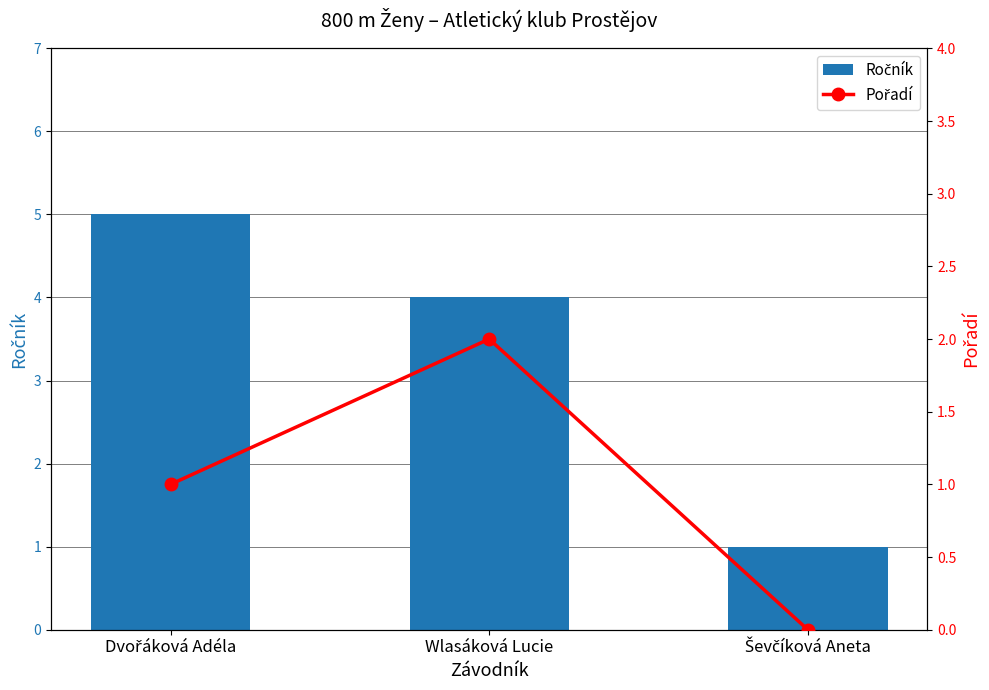

Rank the series at Wlasáková Lucie from lowest to highest value.

Pořadí, Ročník